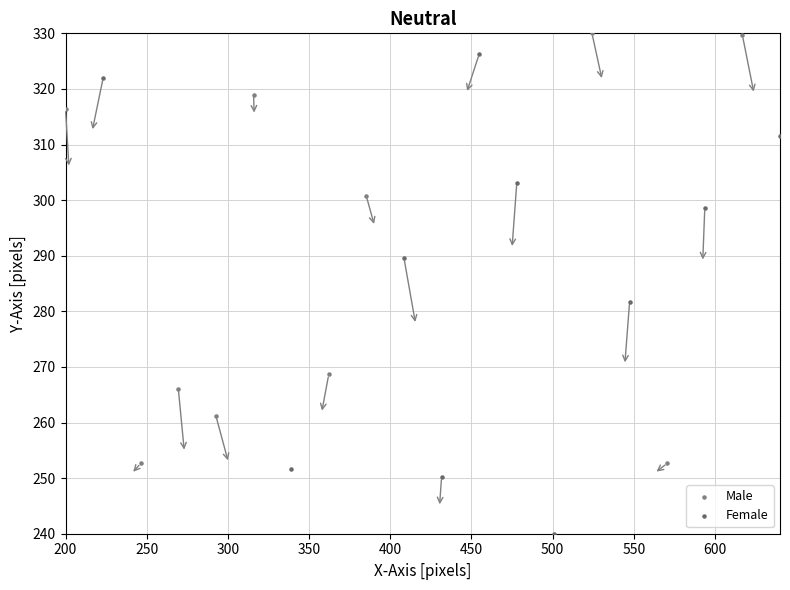

Which series has the largest Y range (max minus min)?

Female